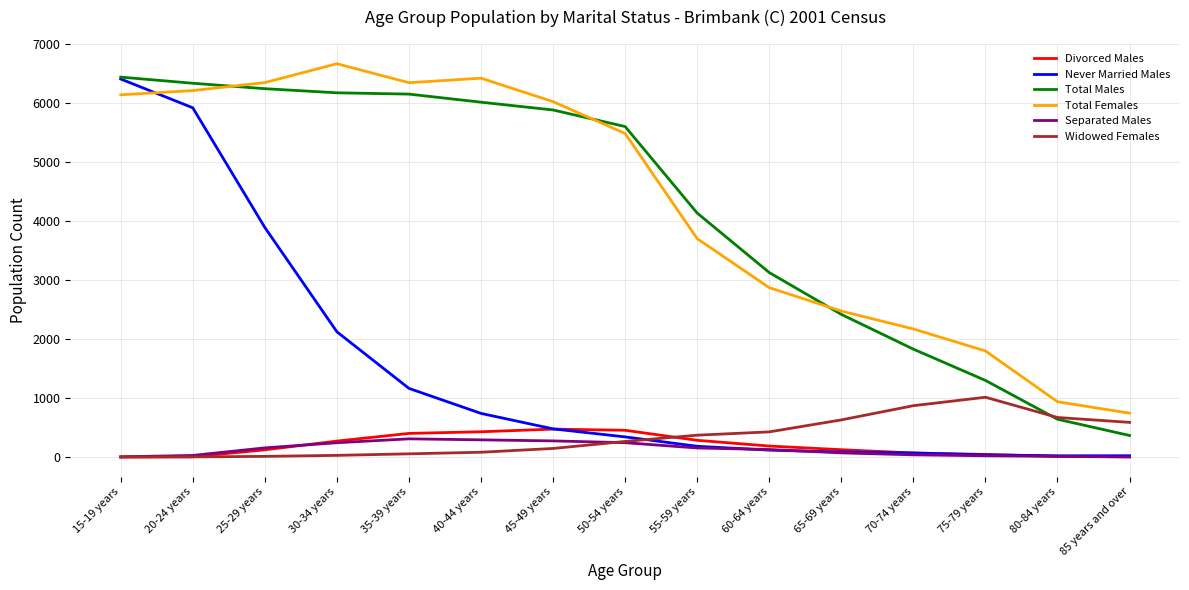

Which series has the largest range (max minus min)?

Never Married Males